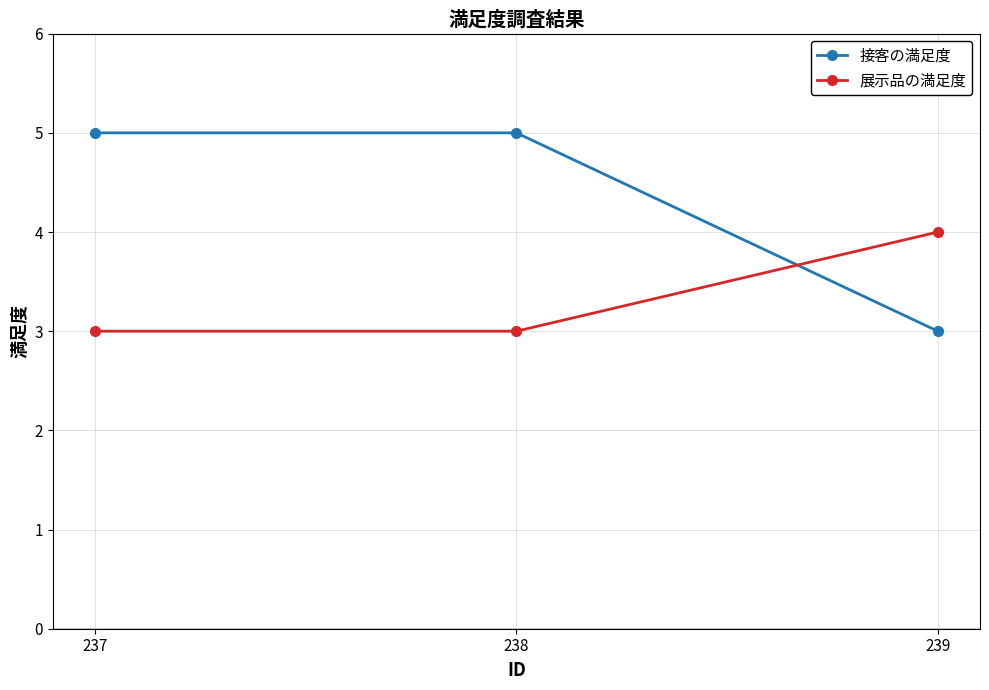

Reading left to right, what are all the values shown in this chart?

接客の満足度: 237=5	238=5	239=3
展示品の満足度: 237=3	238=3	239=4